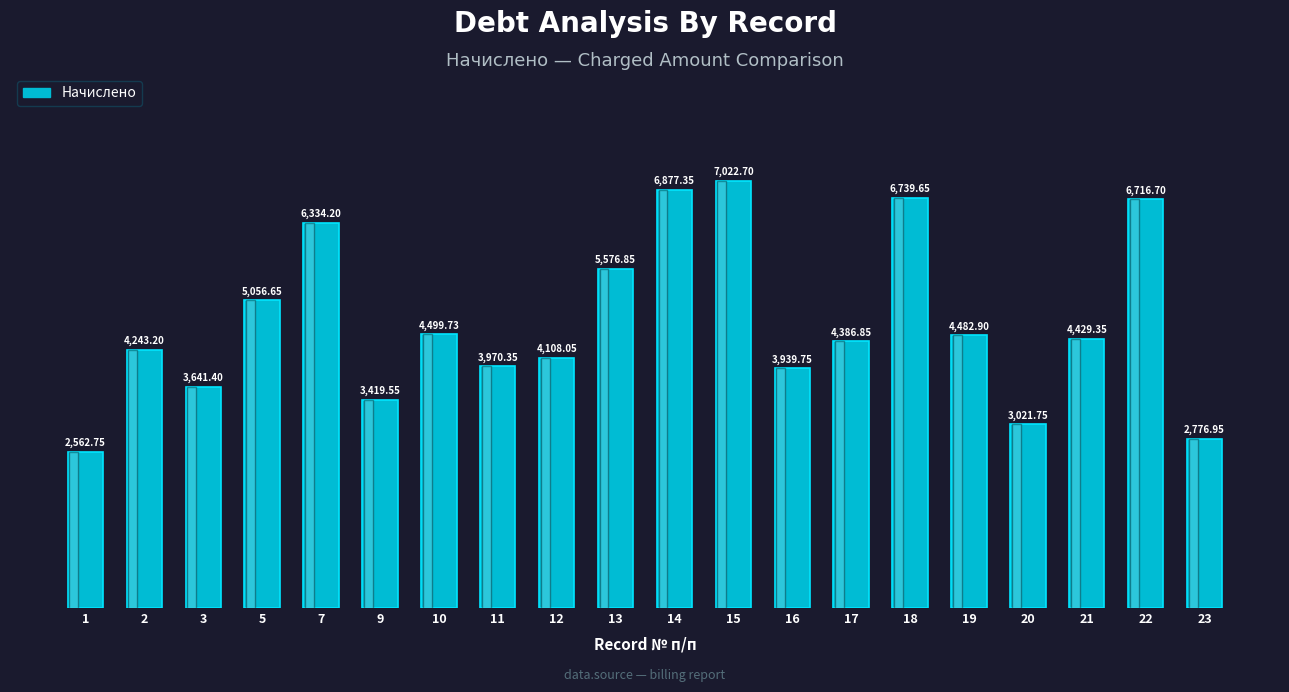

What is the maximum value shown in the chart?

7022.7